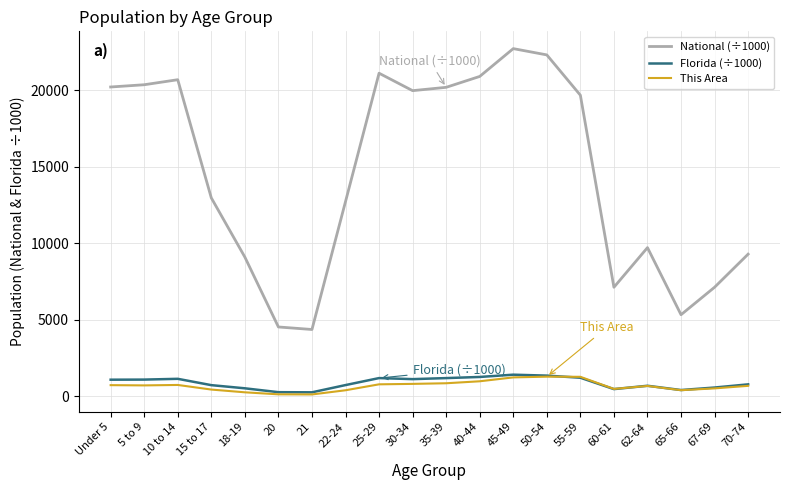

What is the minimum value for Florida (÷1000)?

248.6